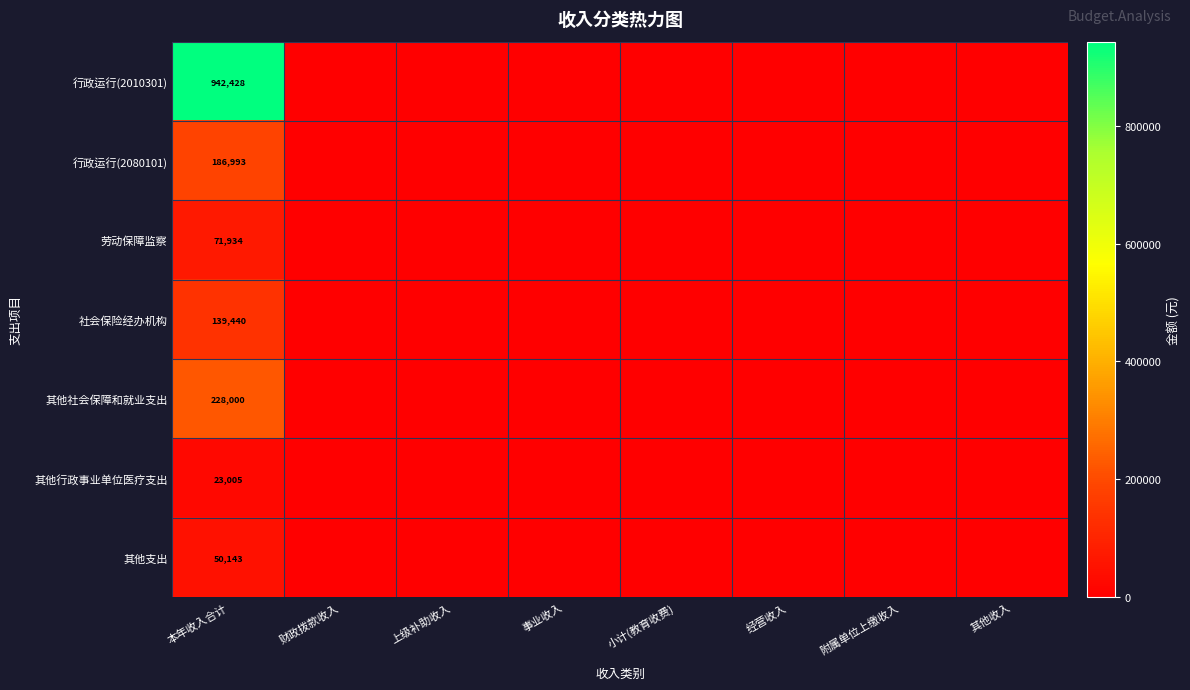

True or false: 其他支出 has a value of 33789.2 at 小计(教育收费).

False